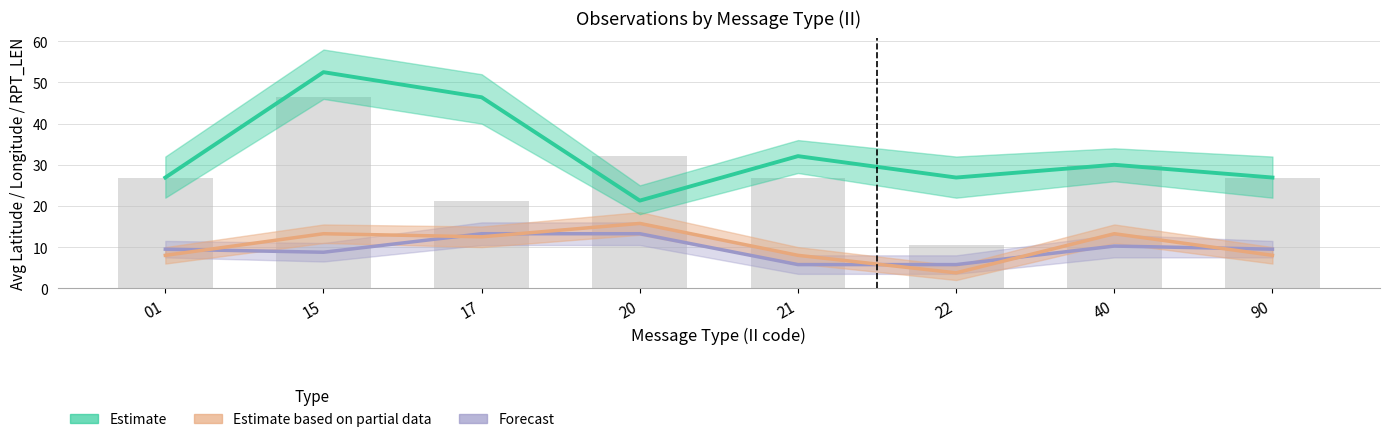

Reading right to left, list all the values displayed in this chart.

Avg LAT (Estimate): 26.9	30.0	26.9	32.1	21.3	46.4	52.5	26.9
Avg LONG (Estimate based on partial data): 8.0	13.2	3.8	8.0	15.8	12.5	13.2	8.0
Avg RPT_LEN (Forecast): 9.5	10.2	5.8	5.8	13.2	13.2	8.8	9.5